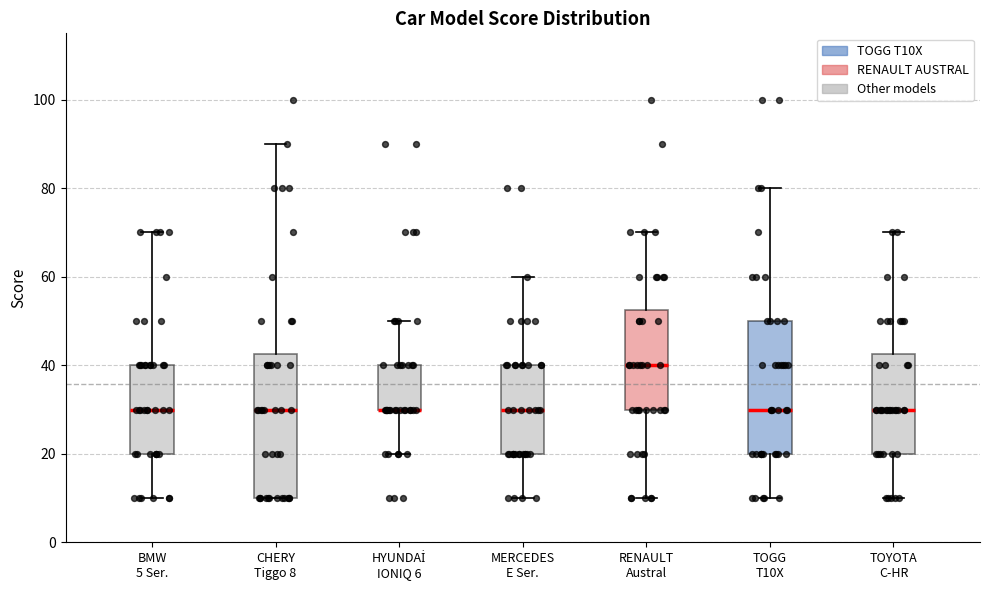

Reading left to right, transcribe this box plot: for each box, give where its median line is, the range the box spans, and where its two whiskers end, as read against the y-axis. The values are not printed on the chart, so give them approximately, as read against the axis.

BMW 5 Ser.: median 30, box 20 to 40, whiskers 10 to 70
CHERY Tiggo 8: median 30, box 10 to 42, whiskers 10 to 90
HYUNDAİ IONIQ 6: median 30 (drawn on the box's lower edge), box 30 to 40, whiskers 20 to 50
MERCEDES E Ser.: median 30, box 20 to 40, whiskers 10 to 60
RENAULT Austral: median 40, box 30 to 52, whiskers 10 to 70
TOGG T10X: median 30, box 20 to 50, whiskers 10 to 80
TOYOTA C-HR: median 30, box 20 to 42, whiskers 10 to 70